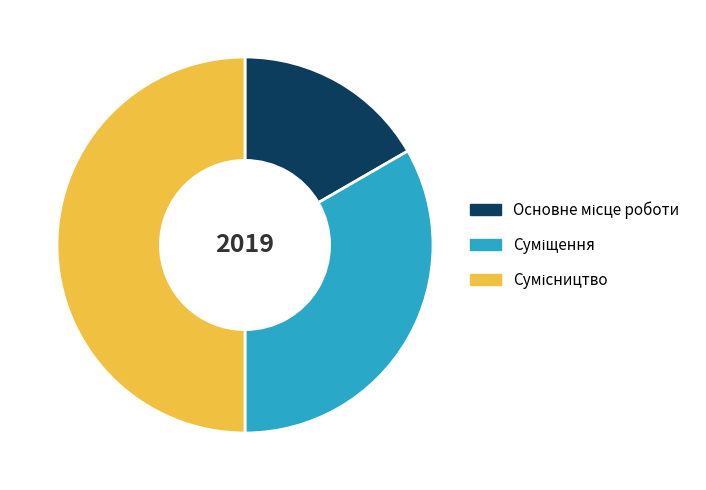

The Сумісництво slice represents 50% of the pie. True or false?

True